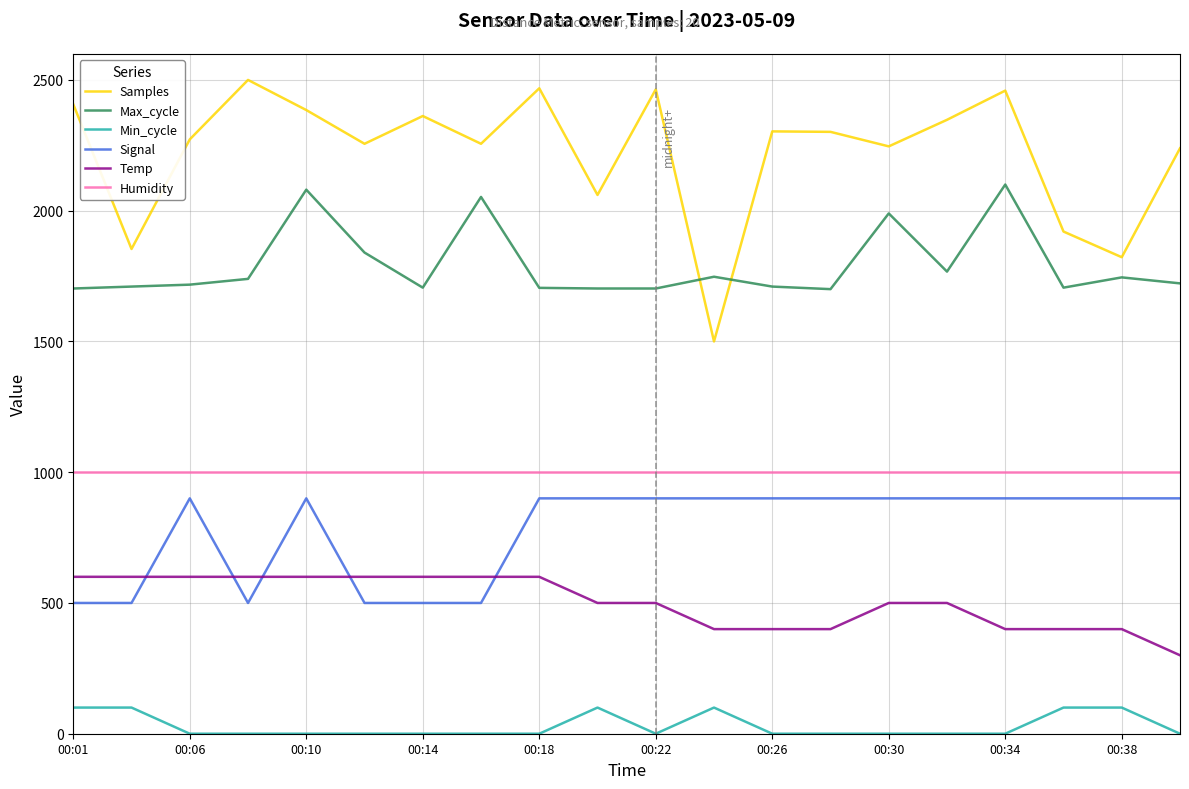

True or false: Max_cycle and Humidity intersect in this chart.

False